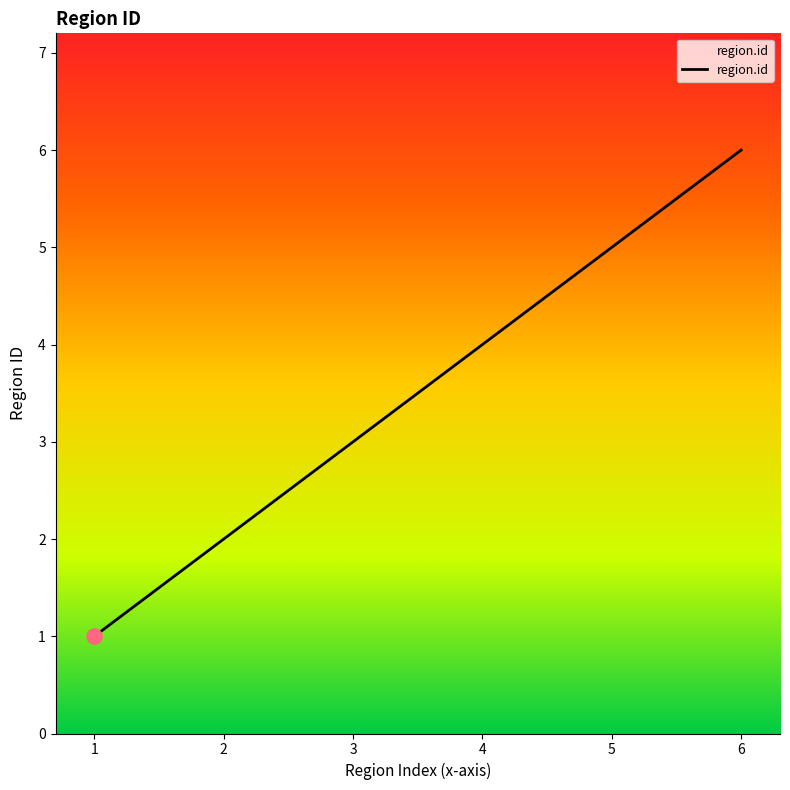

Approximately how many times larger is the value at 5 compared to 3?

1.7